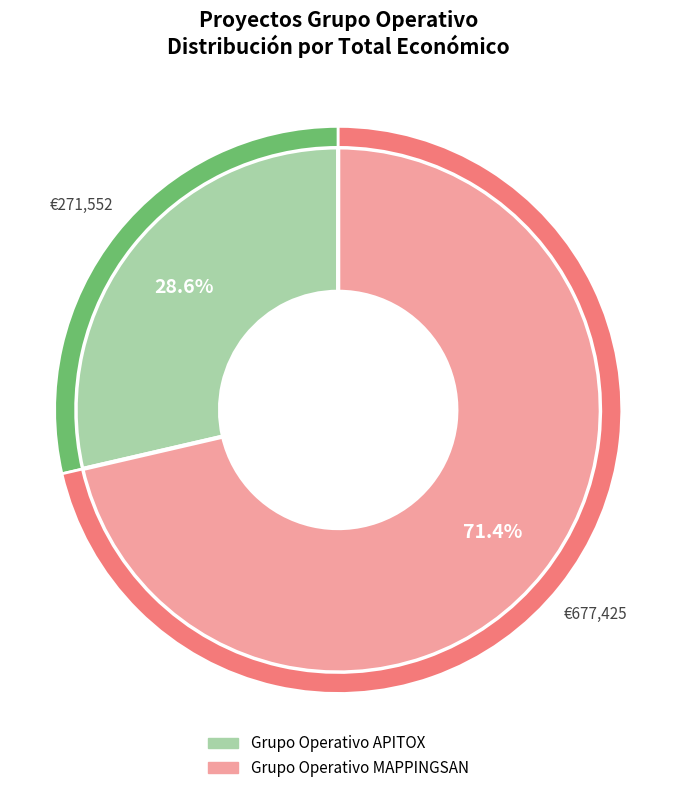

How many slices are in this pie chart?

2